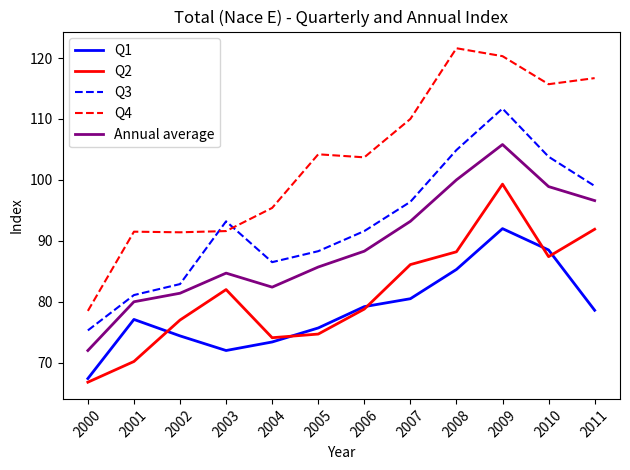

List the series in order of their peak value, lowest first.

Q1, Q2, Annual average, Q3, Q4